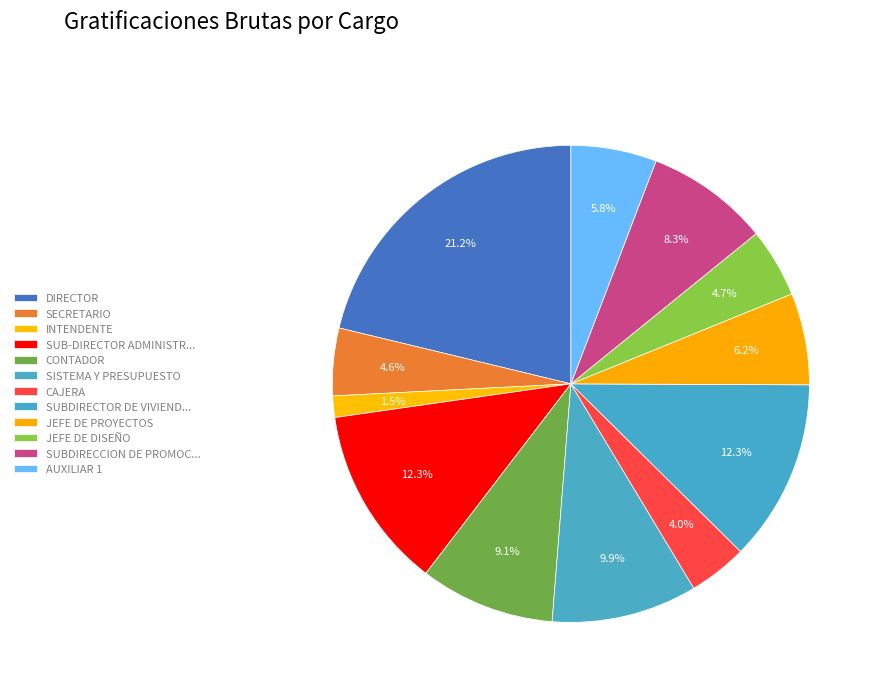

Is there a majority slice in this chart?

No